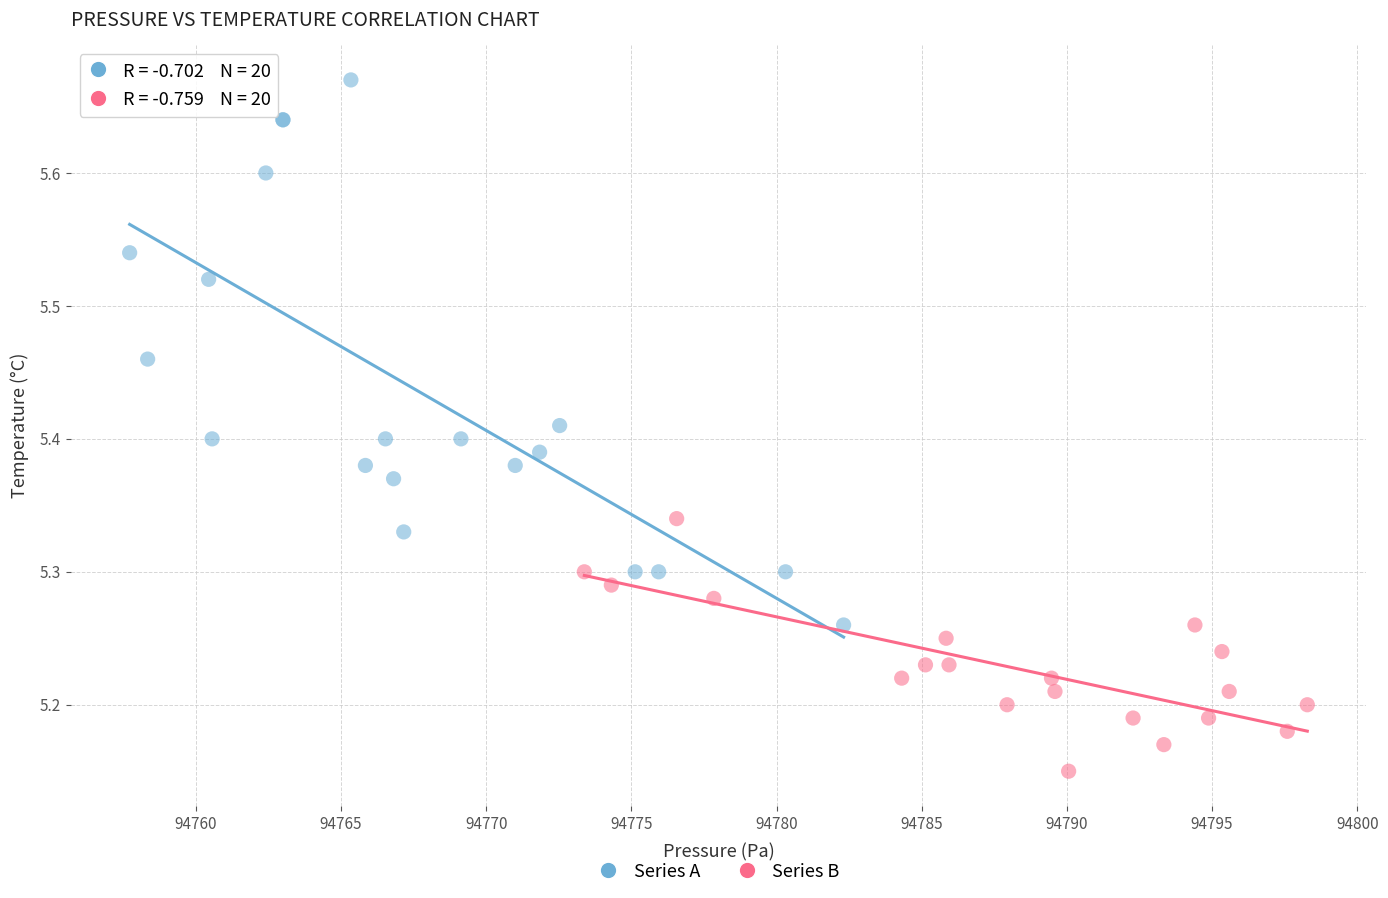

Which series has the largest Y range (max minus min)?

Series A